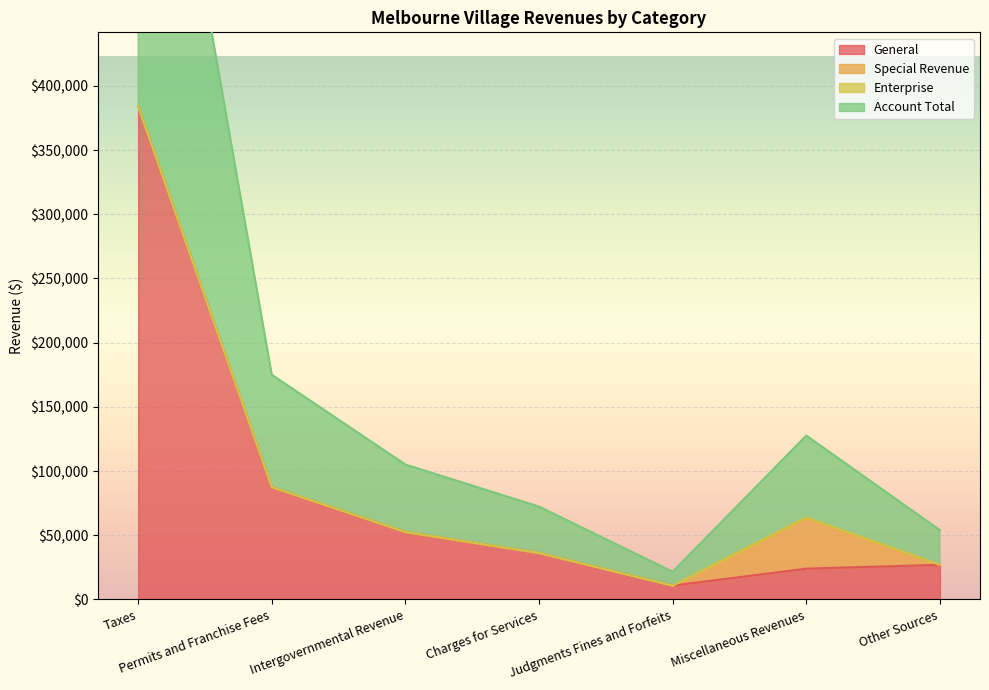

What is the lowest value of the General series?

10768